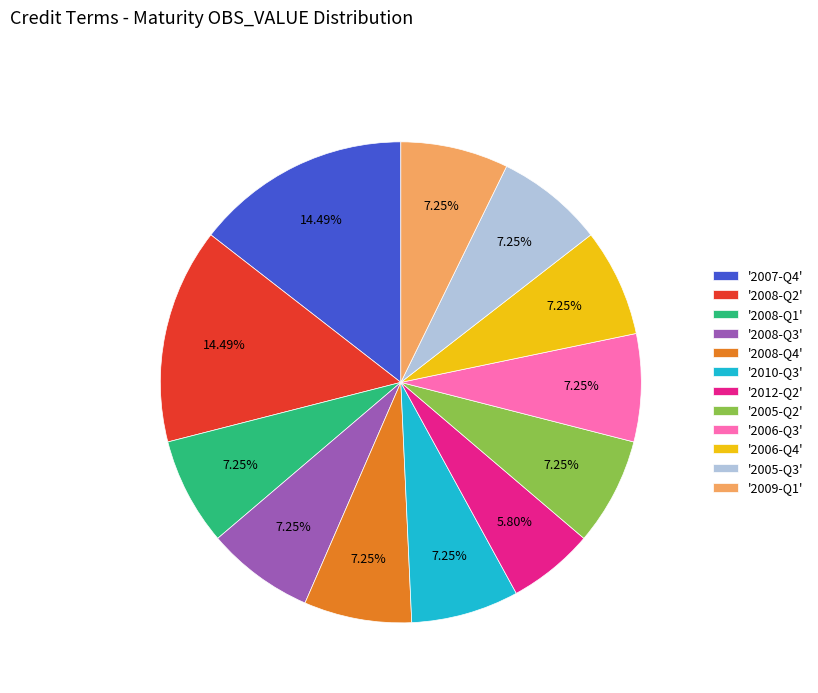

To the nearest percent, what is the average slice percentage?

8%